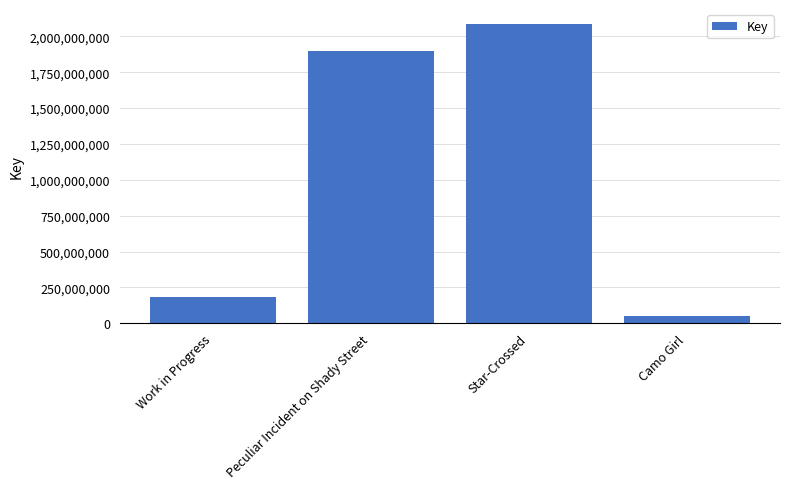

Reading left to right, transcribe all the data shown in this chart.

Work in Progress=184819165	Peculiar Incident on Shady Street=1896397999	Star-Crossed=2085913618	Camo Girl=48738626